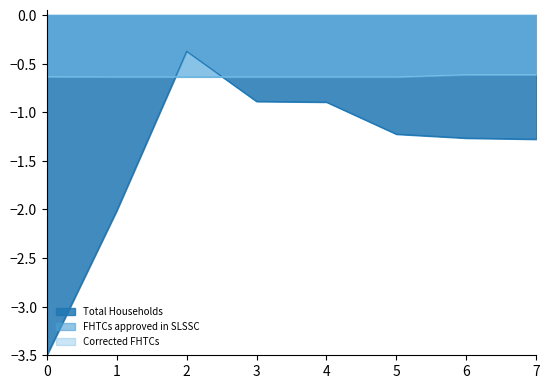

Does the chart have visible grid lines?

No